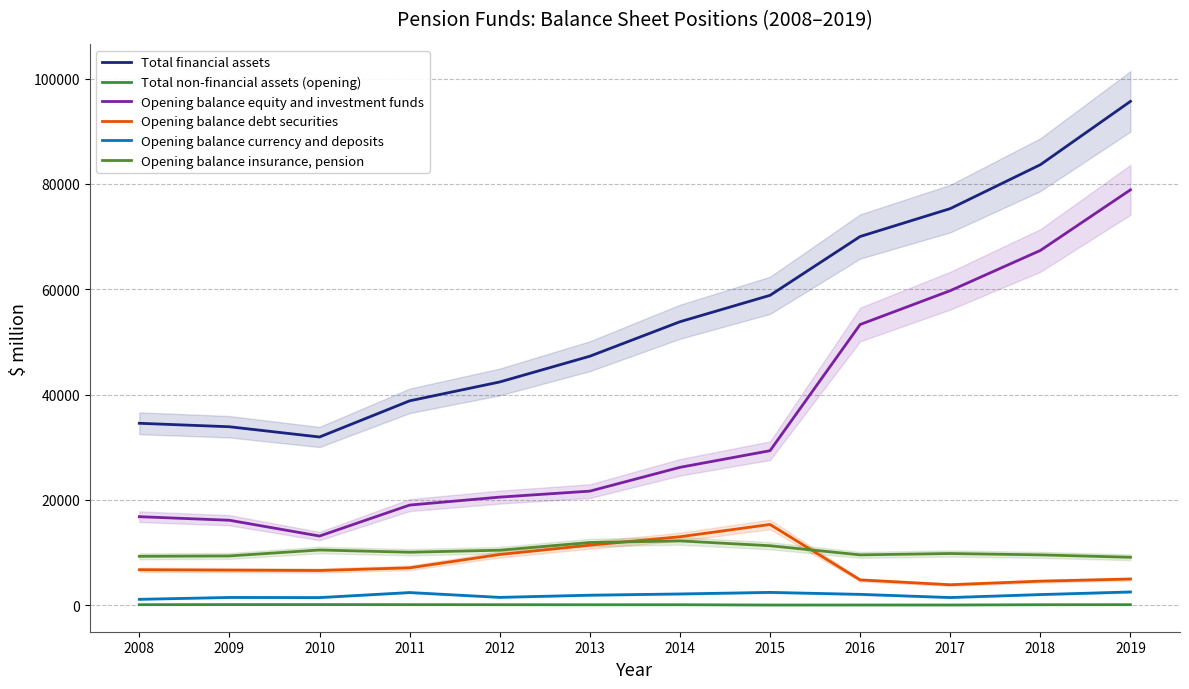

What is the greatest value displayed?

95670